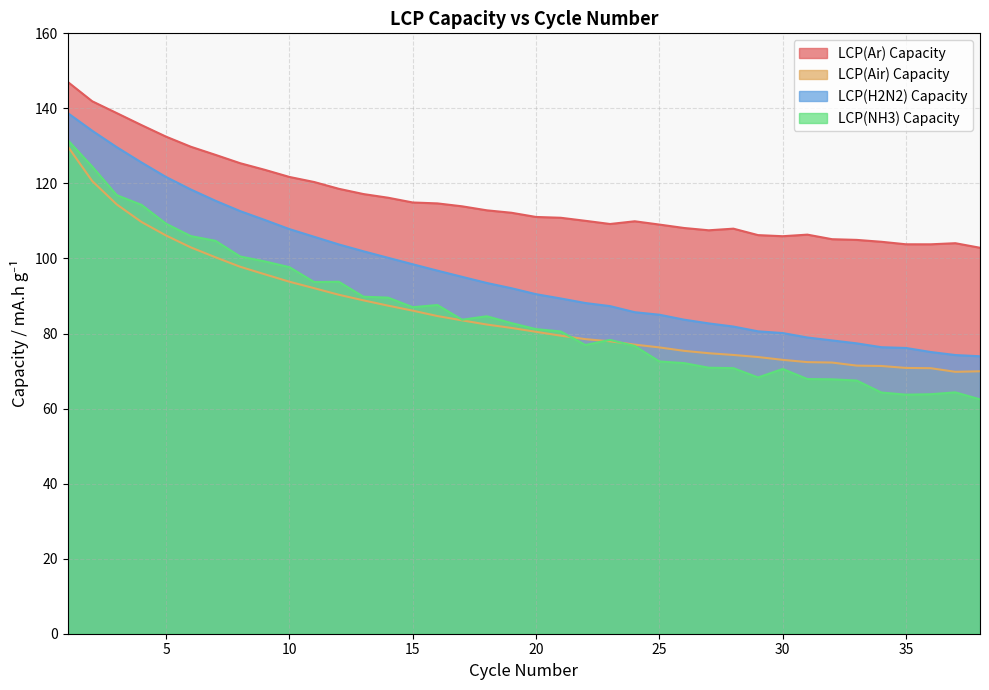

What is the value of the LCP(H2N2) Capacity point at the 38th from the left?

73.9